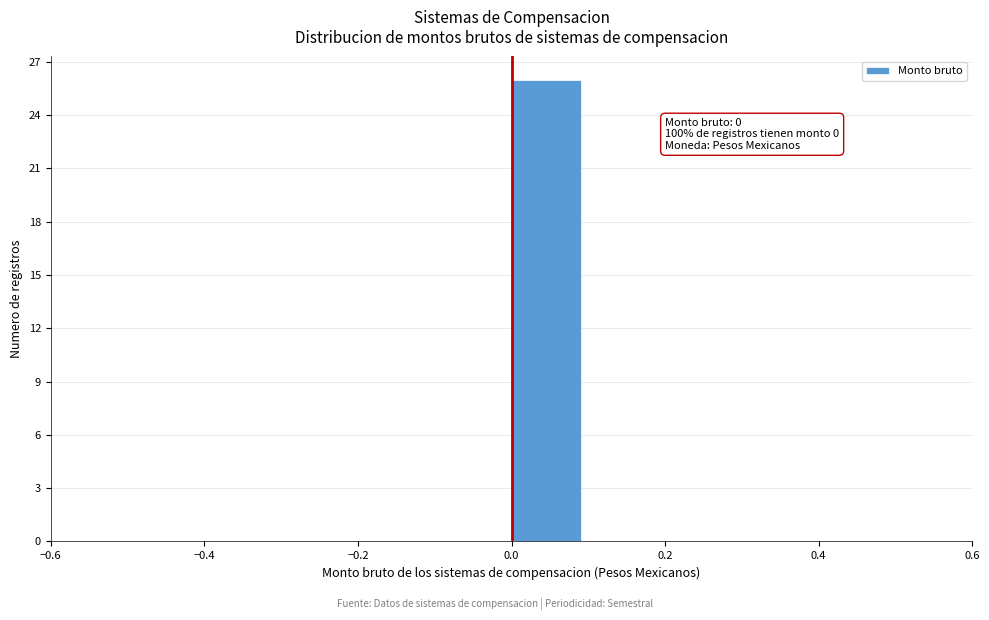

Which range on the x-axis has the tallest bar?

0.0 to 0.1